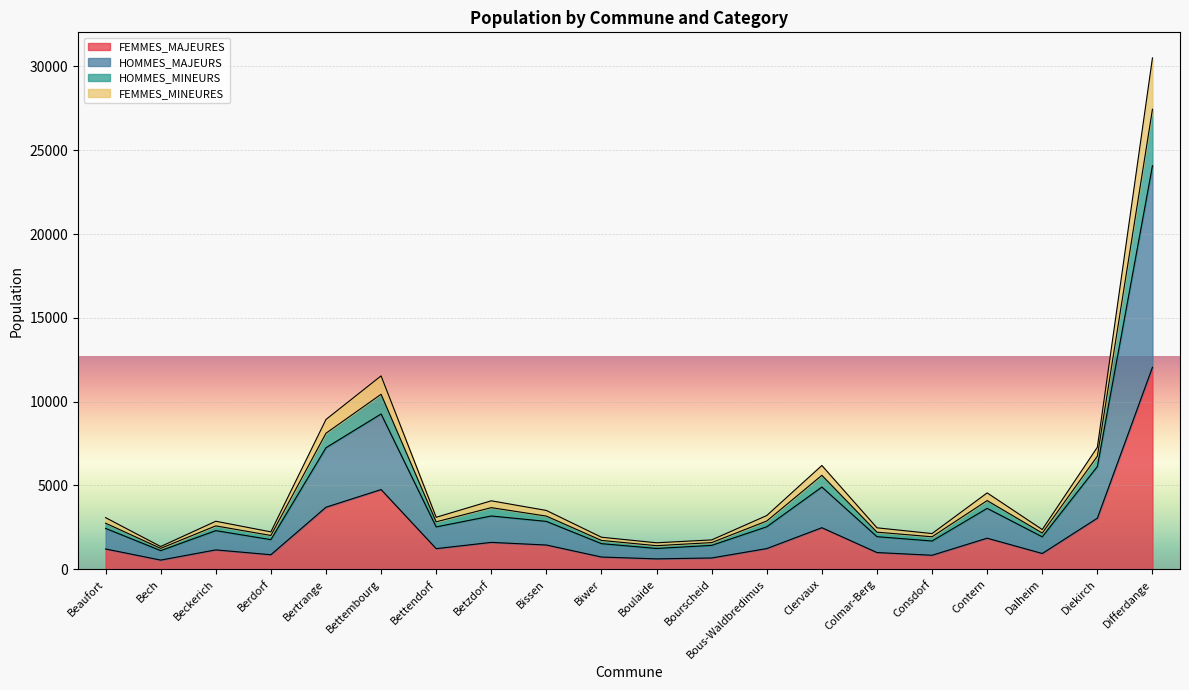

At which category is the sum across all series the highest?

Differdange